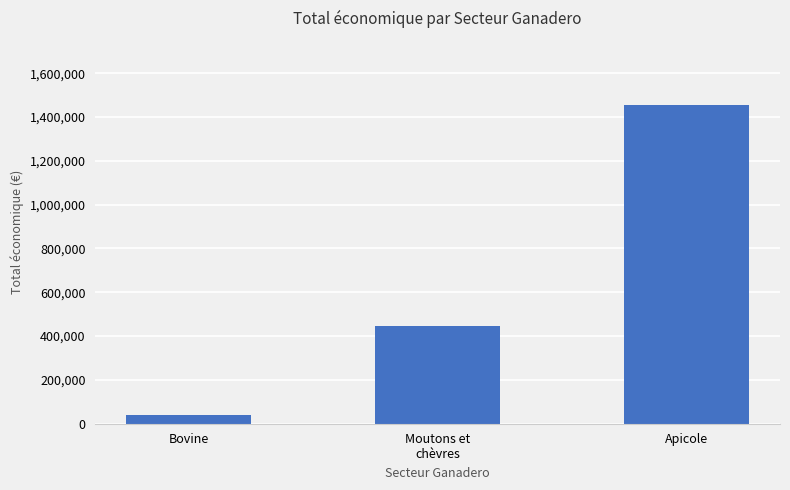

What is the minimum value shown in the chart?

42072